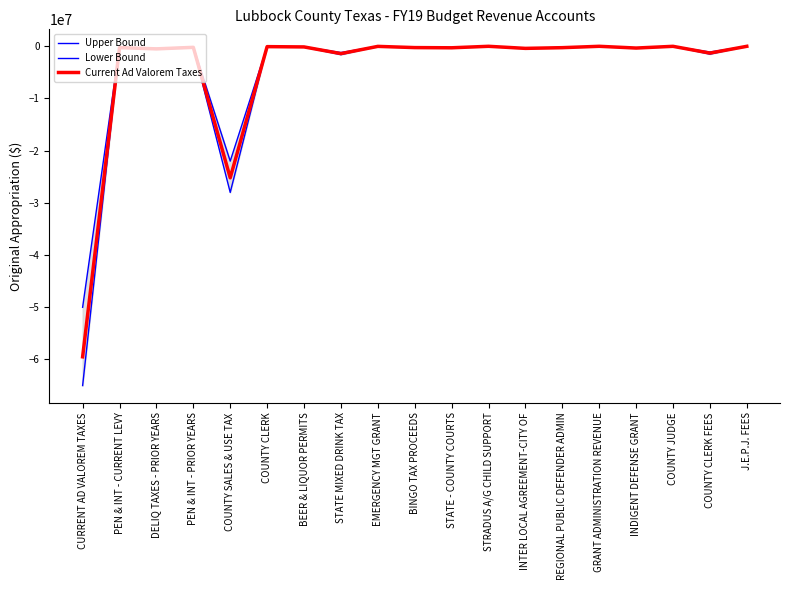

What is the difference between the maximum and minimum values in the Lower Bound series?

64997000